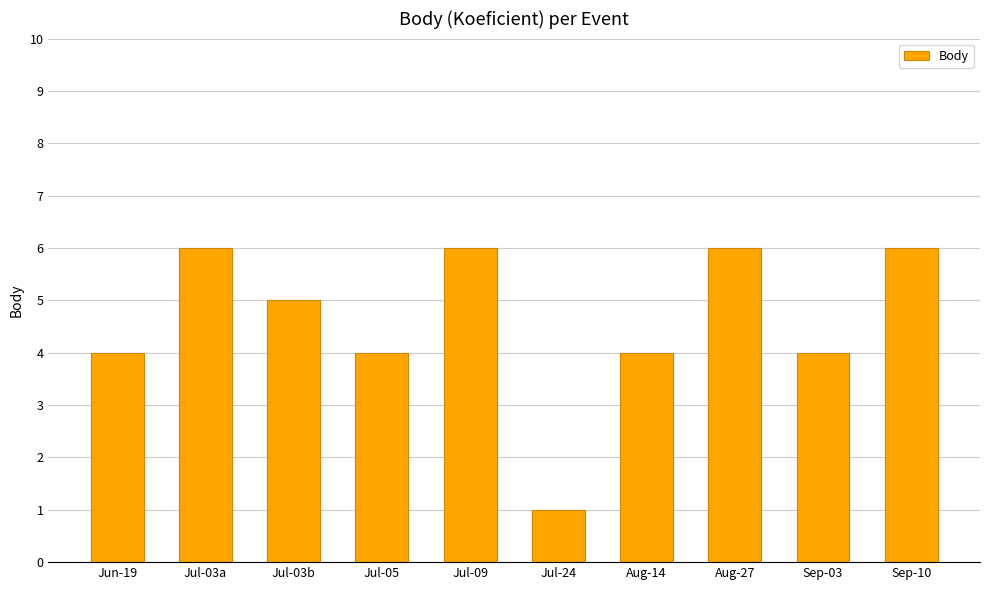

What is the label of the 7th bar from the left?

Aug-14